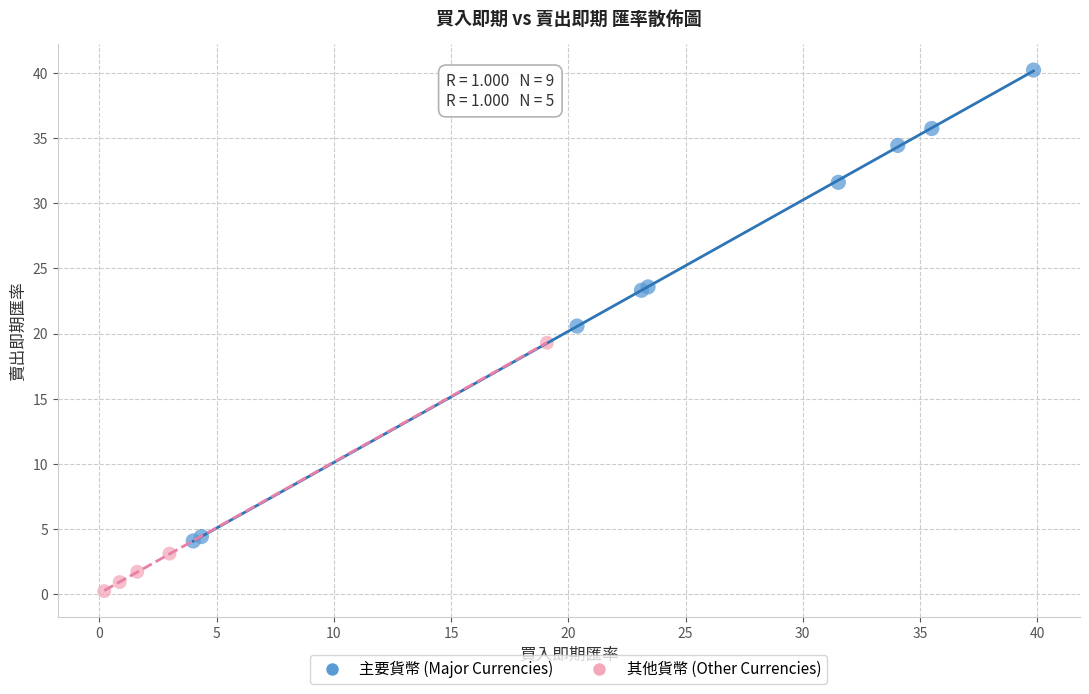

Which series reaches the maximum Y coordinate?

主要貨幣 (Major Currencies)